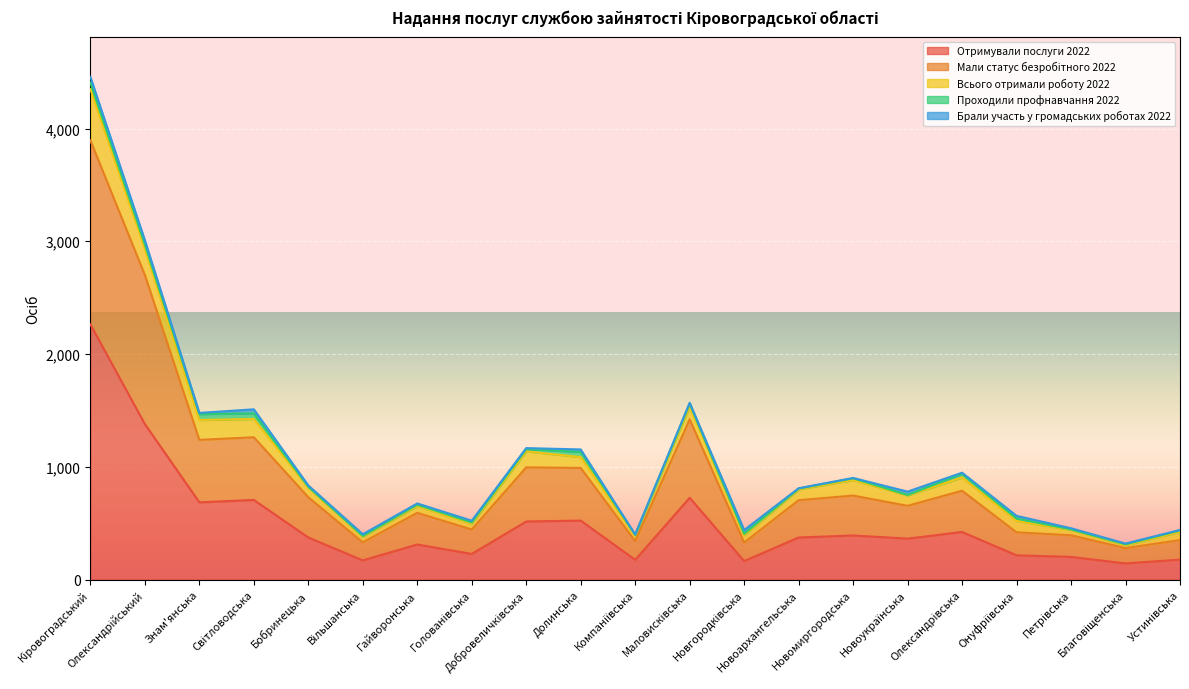

Reading left to right, what are all the values shown in this chart?

Отримували послуги 2022: 2263	1379	685	706	373	170	311	227	515	523	175	725	164	373	391	363	422	215	201	143	177
Мали статус безробітного 2022: 1632	1322	554	556	357	160	281	217	480	467	166	696	164	331	354	291	366	204	192	136	173
Всього отримали роботу 2022: 455	232	176	162	86	51	61	52	142	96	49	114	67	96	138	92	118	102	47	26	74
Проходили профнавчання 2022: 58	38	52	50	7	6	11	11	20	46	6	25	11	7	15	4	32	20	5	8	12
Брали участь у громадських роботах 2022: 50	39	11	36	12	15	11	15	9	22	4	8	33	3	3	30	10	24	10	6	4